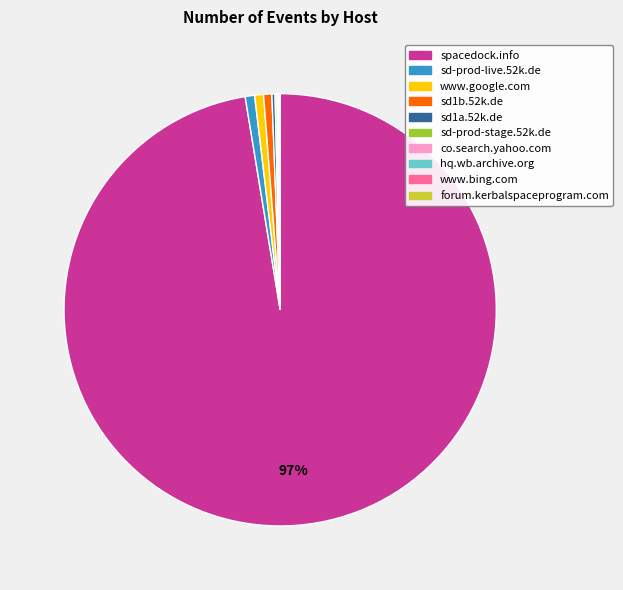

What is the majority slice?

spacedock.info